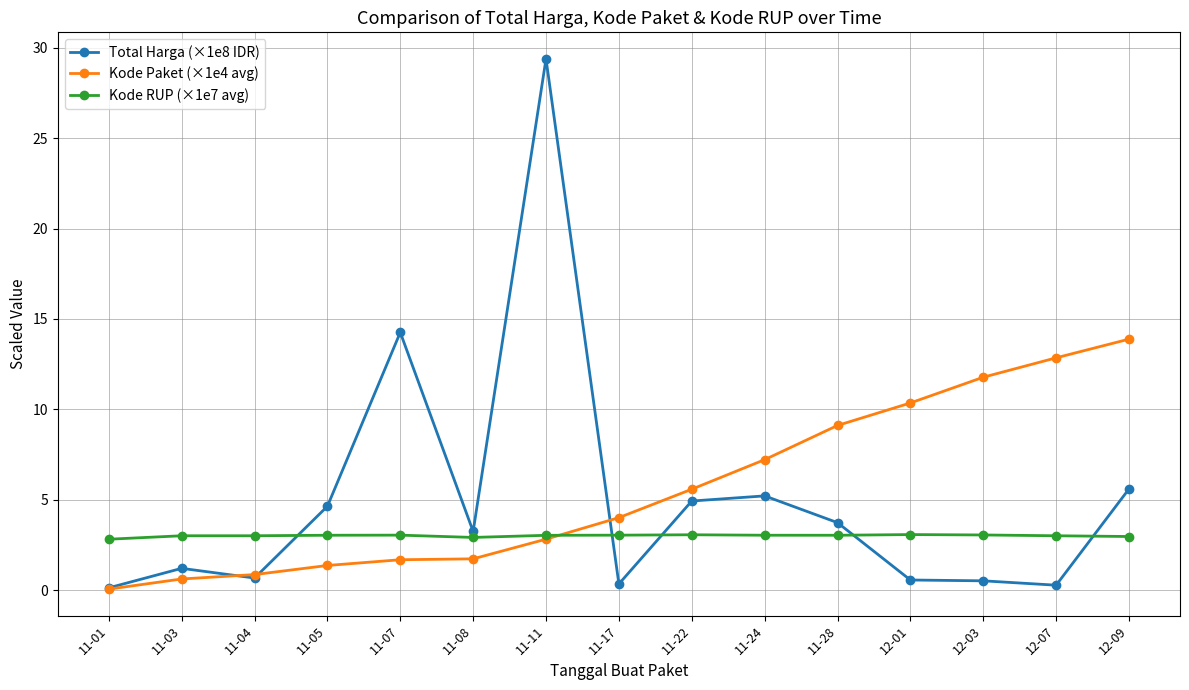

What is the lowest value of the Kode RUP (×1e7 avg) series?

2.8